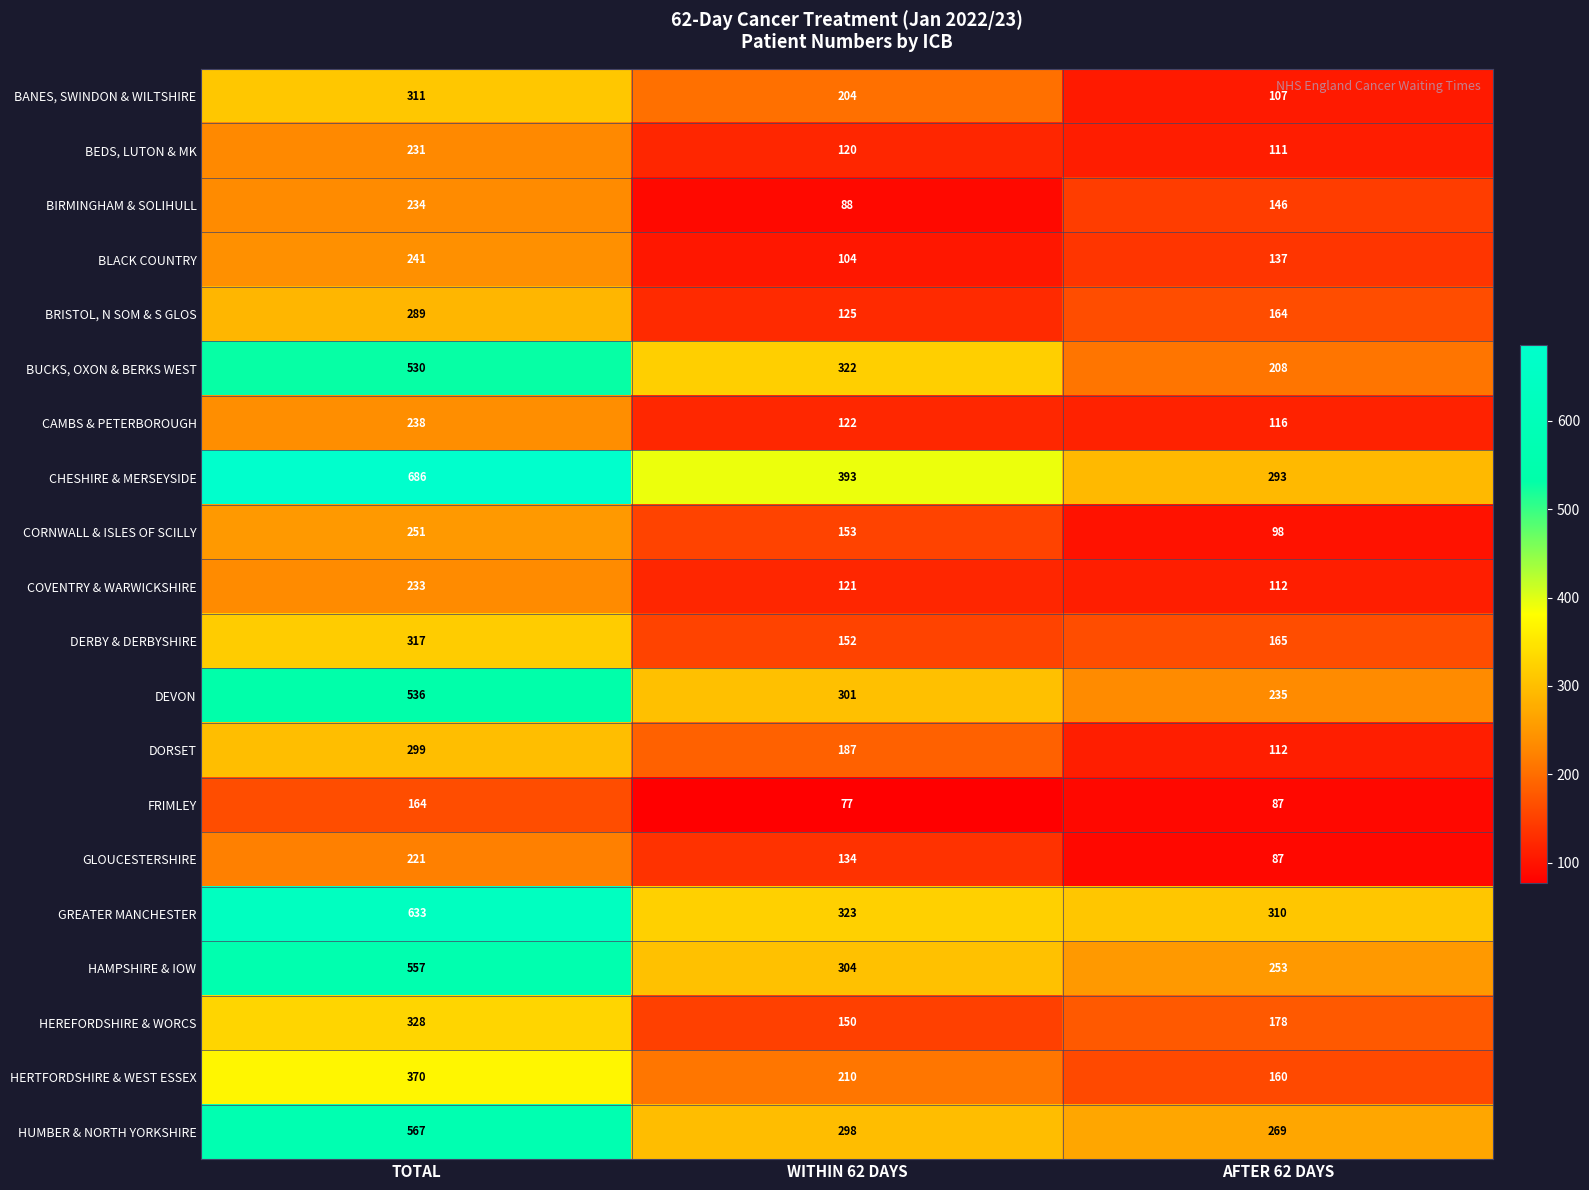

What is the spread (max minus min) of values at TOTAL?

522